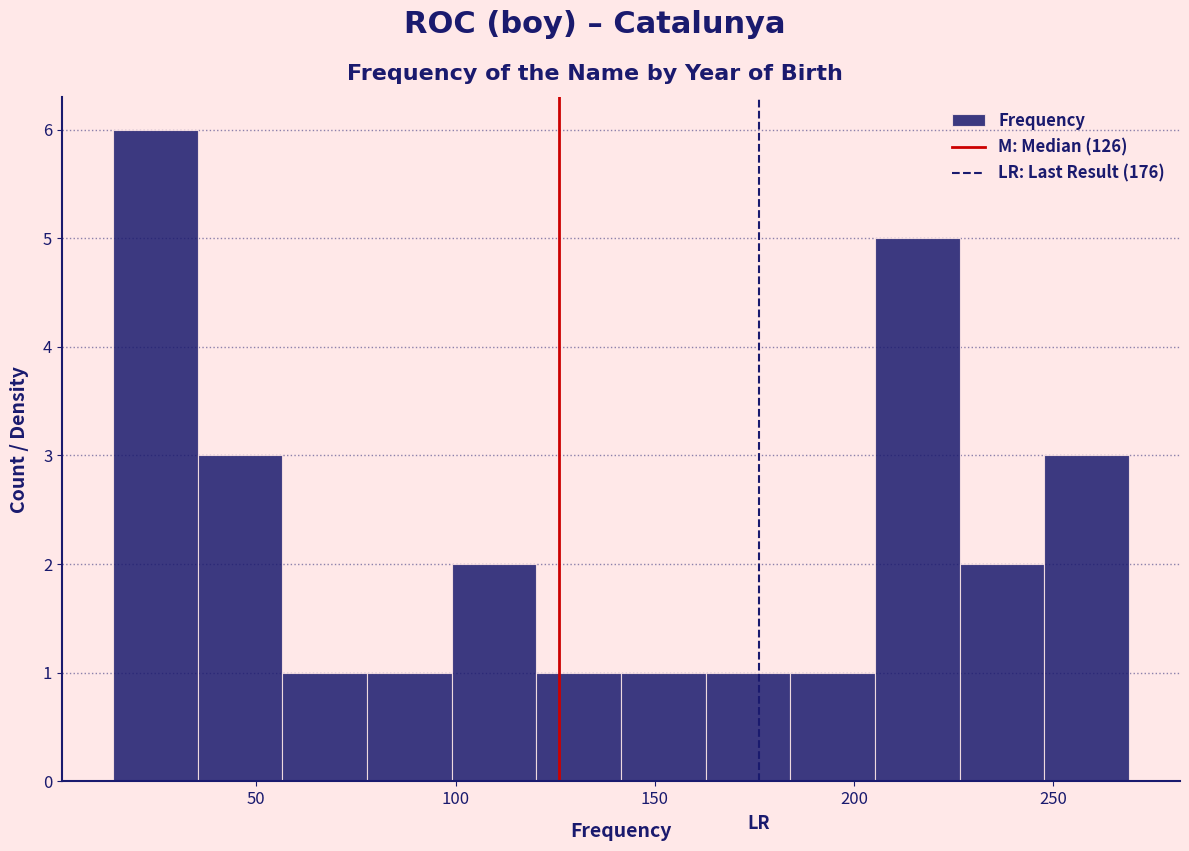

Reading left to right, list every bar in this chart as the range it spans on the x-axis followed by its height. Neither the bar edges nor the heights are printed on the chart, so give them approximately, as read against the axes.

15 to 35: 6
35 to 55: 3
55 to 80: 1
80 to 100: 1
100 to 120: 2
120 to 140: 1
140 to 165: 1
165 to 185: 1
185 to 205: 1
205 to 225: 5
225 to 250: 2
250 to 270: 3